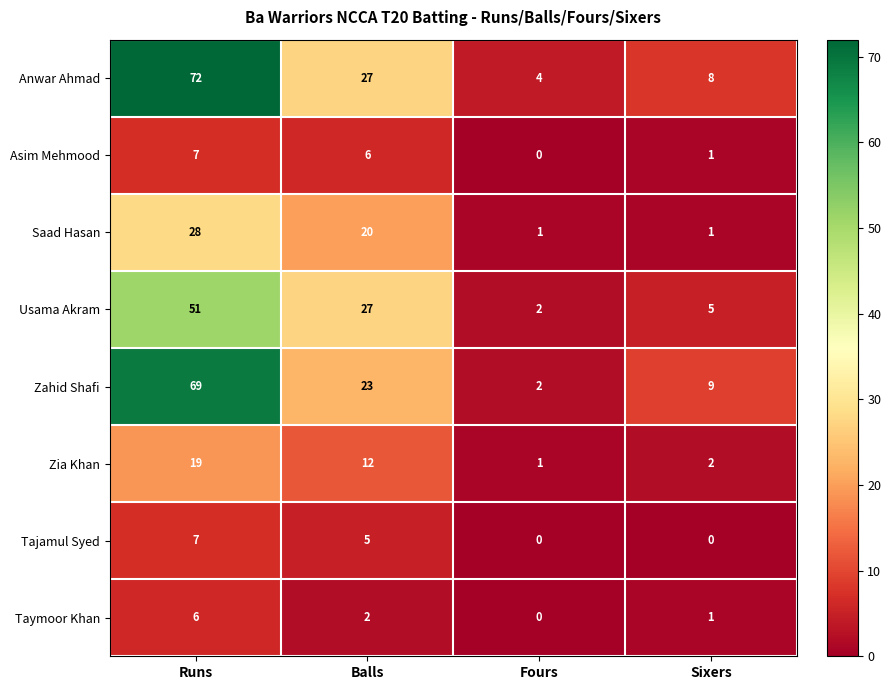

Which series has the widest spread of values?

Anwar Ahmad